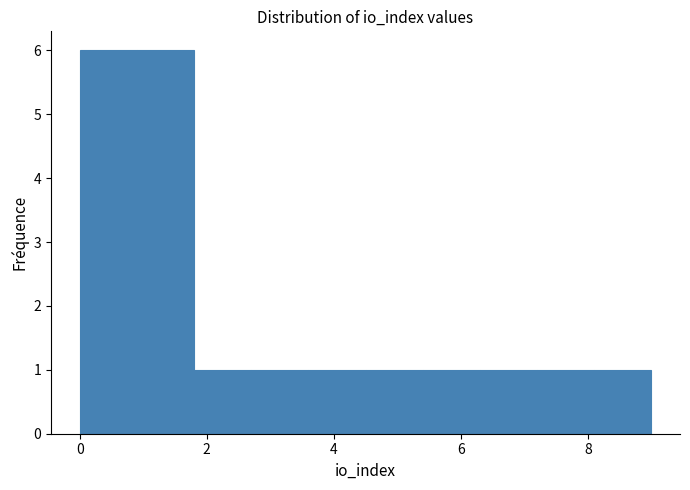

What is the height of the bar covering 3.6 to 4.5 on the x-axis? Neither the bar edges nor the heights are printed on the chart, so give them approximately, as read against the axes.

1